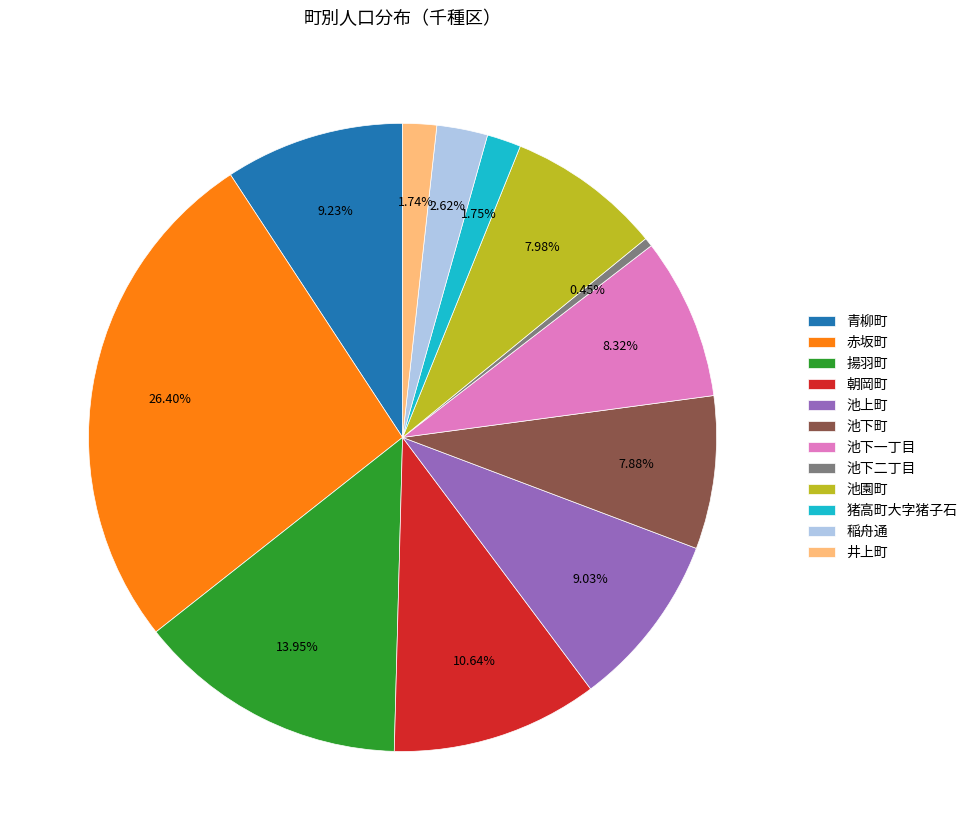

How much of the chart is everything except 池下一丁目?

91.7%